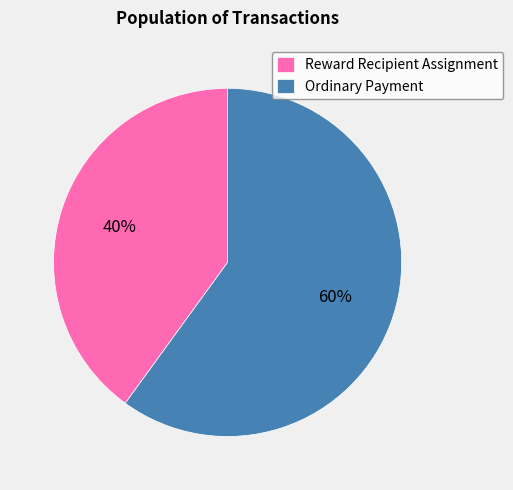

Count the number of slices in the pie.

2